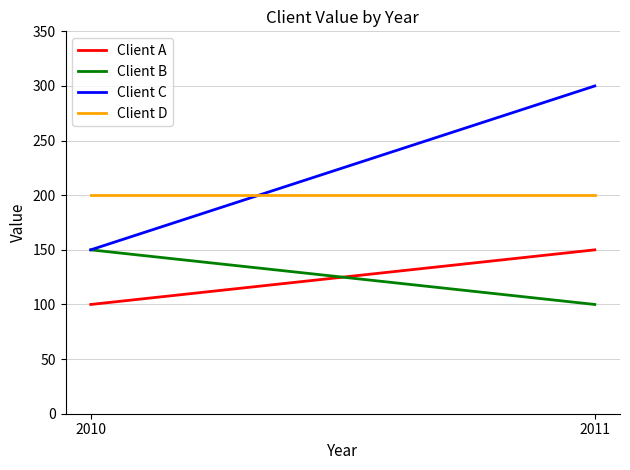

At which category does the chart reach its minimum across all series?

2010